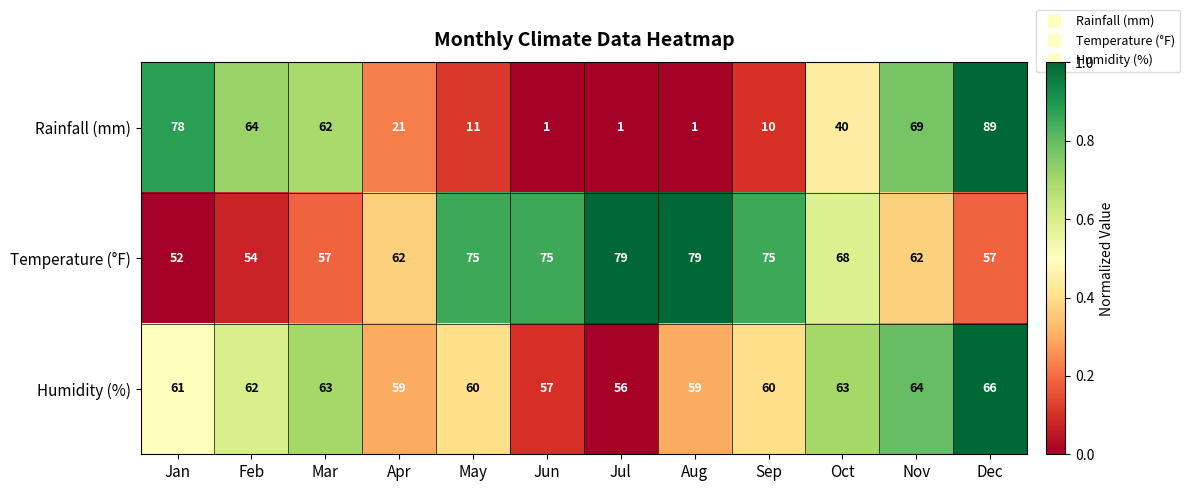

What is the sum of the Temperature (°F) values at Feb and Jul?

133